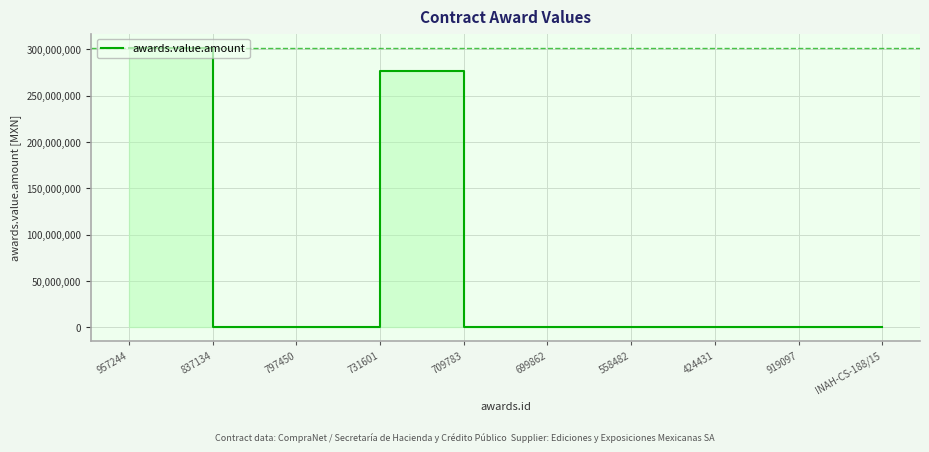

What is the value of the 7th point from the left?

149500.0